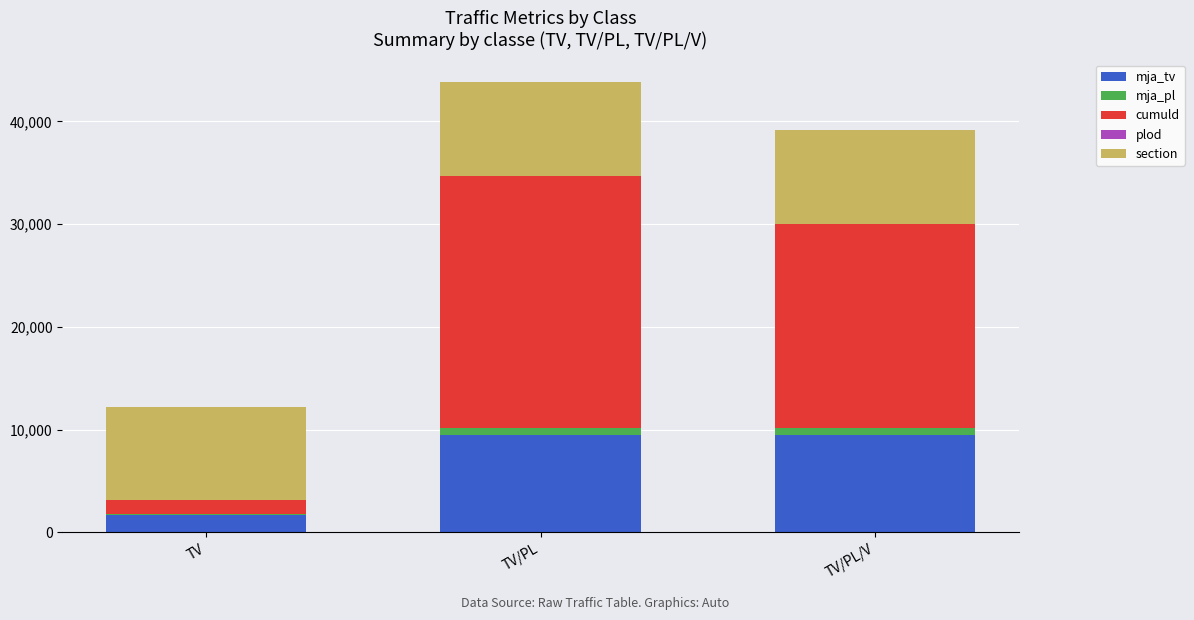

True or false: mja_tv has a value of 5867 at TV/PL/V.

False